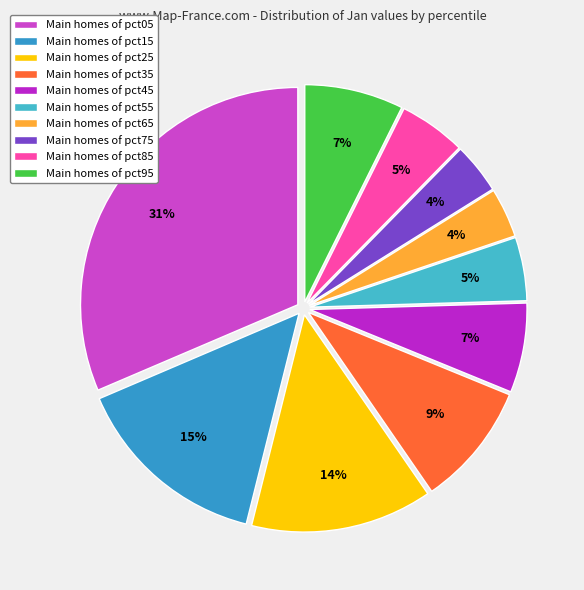

How many slices are in this pie chart?

10